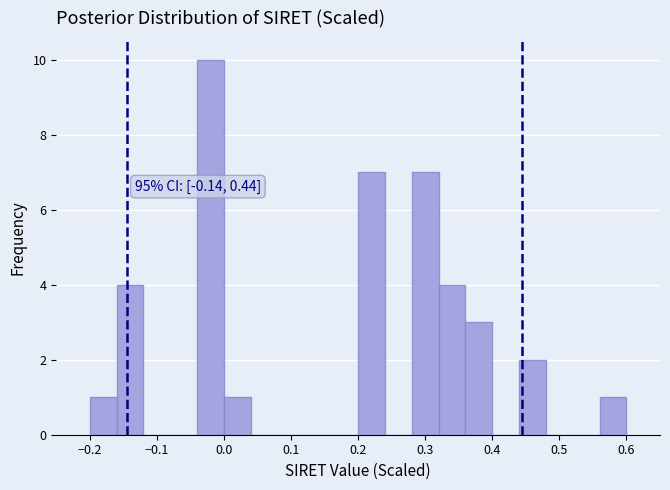

Over which range of the x-axis is the bar tallest?

-0.04 to 0.00